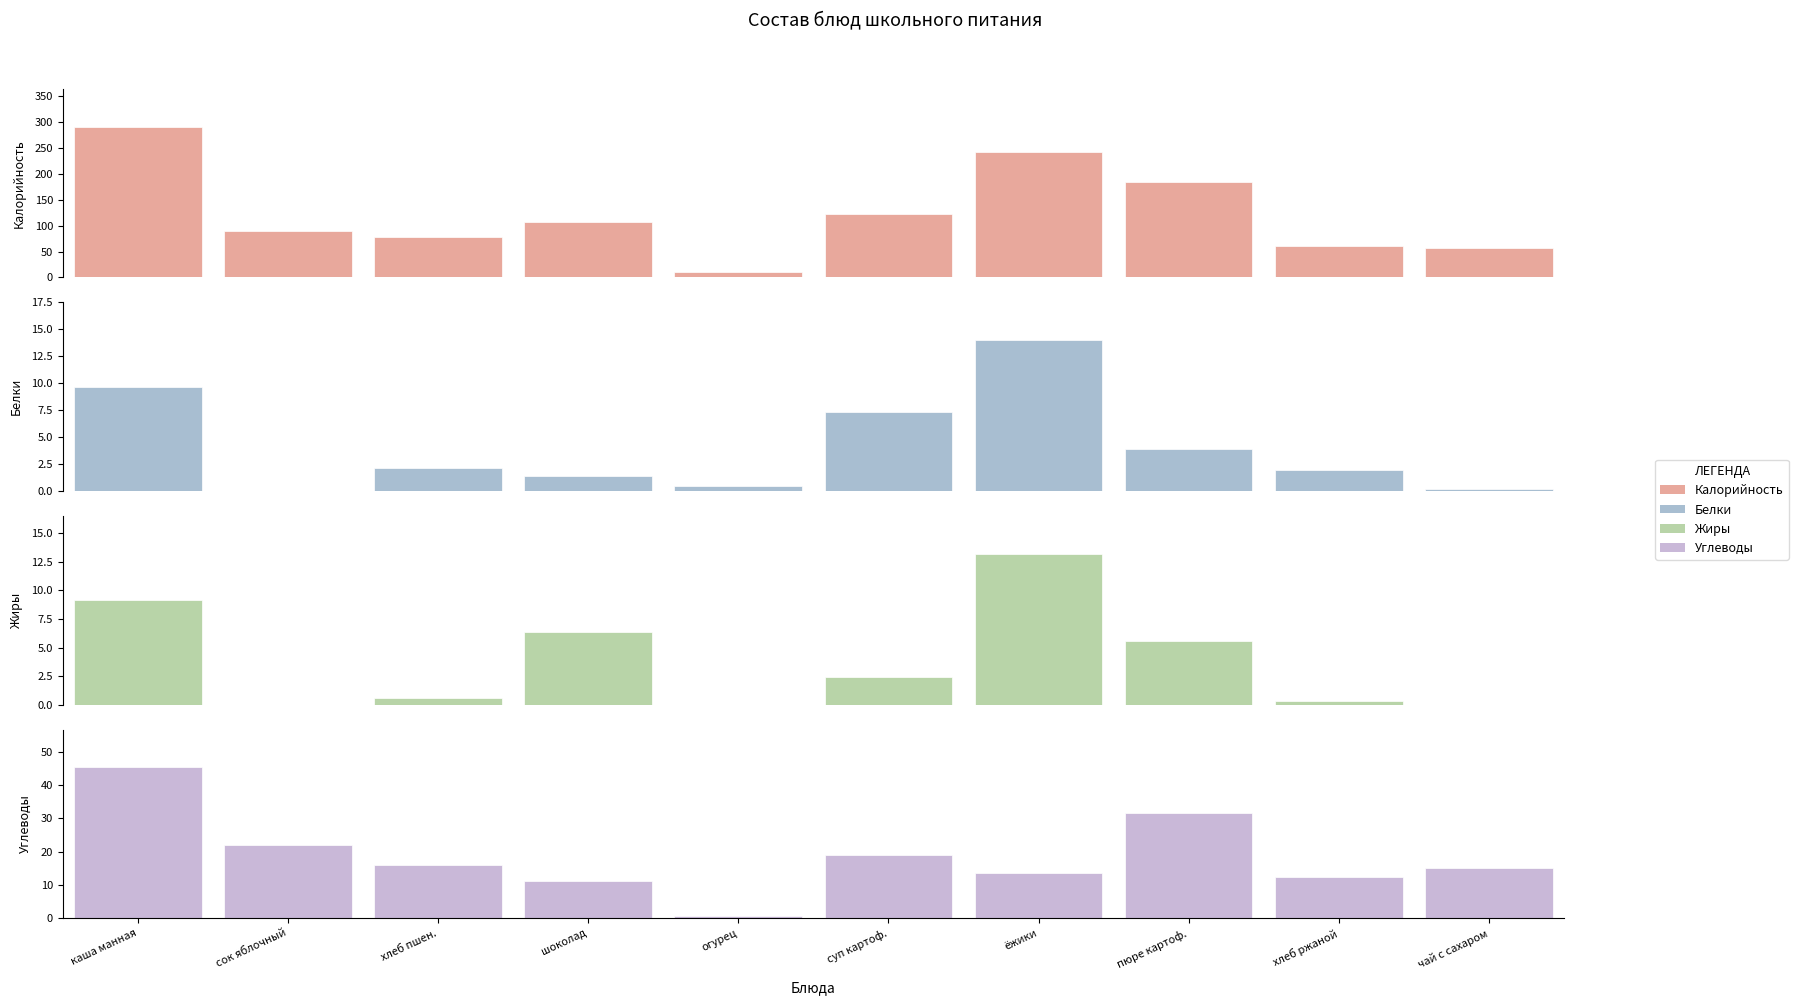

Which category has the lowest value in the Белки series?

сок яблочный